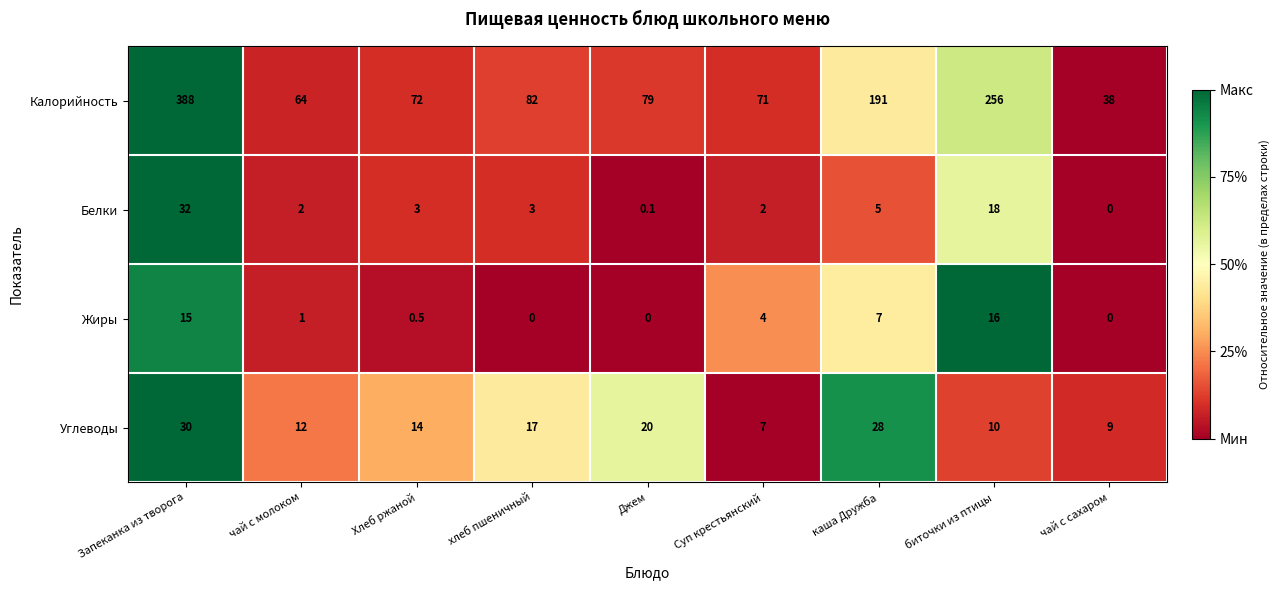

Count the number of data series in this chart.

4